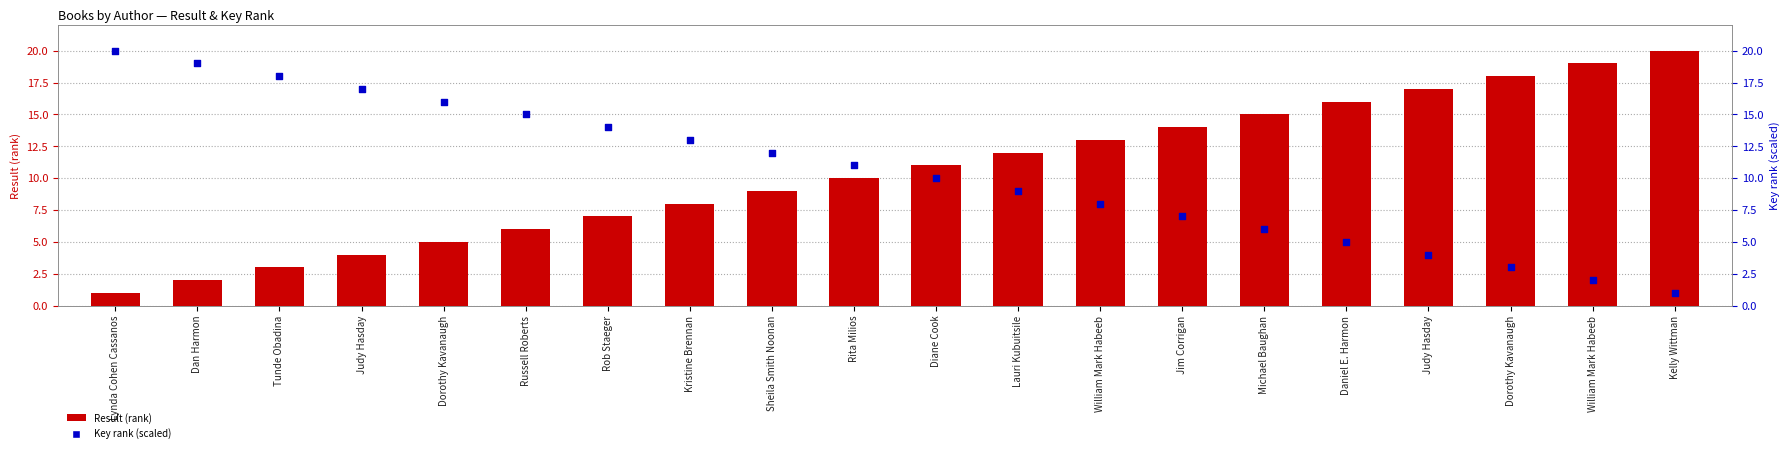

What are all the series names shown in the legend?

Result (rank), Key rank (scaled)